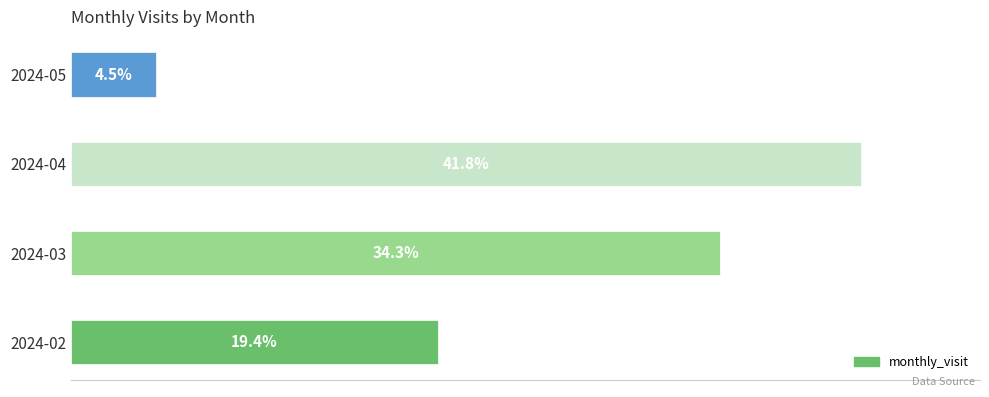

Does the chart contain any negative values?

No